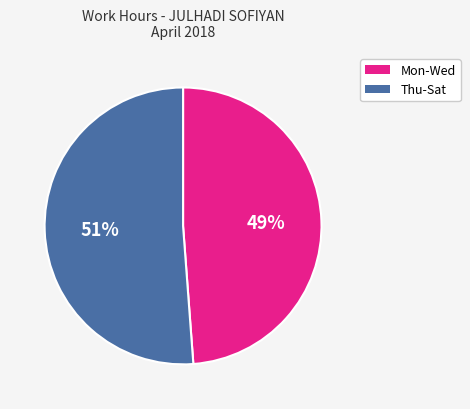

To the nearest percent, what is the difference between the largest and smallest slice percentages?

2%